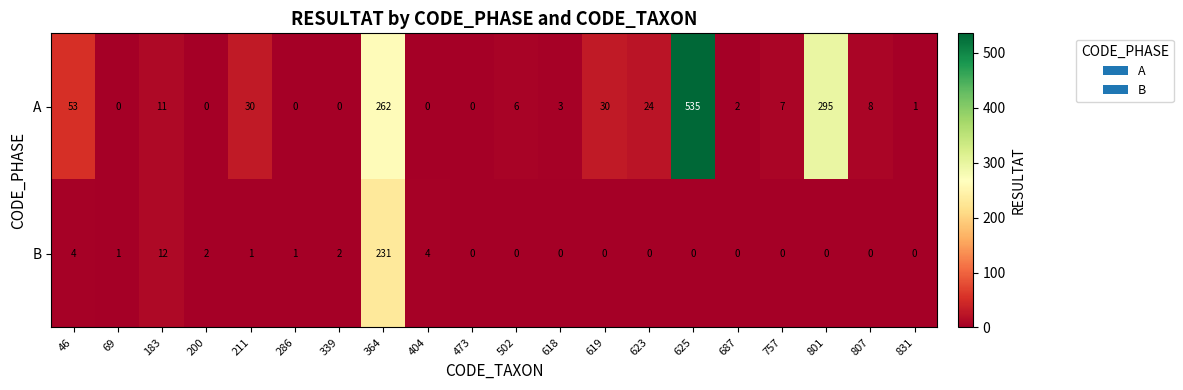

Which series has the largest total across all categories?

A